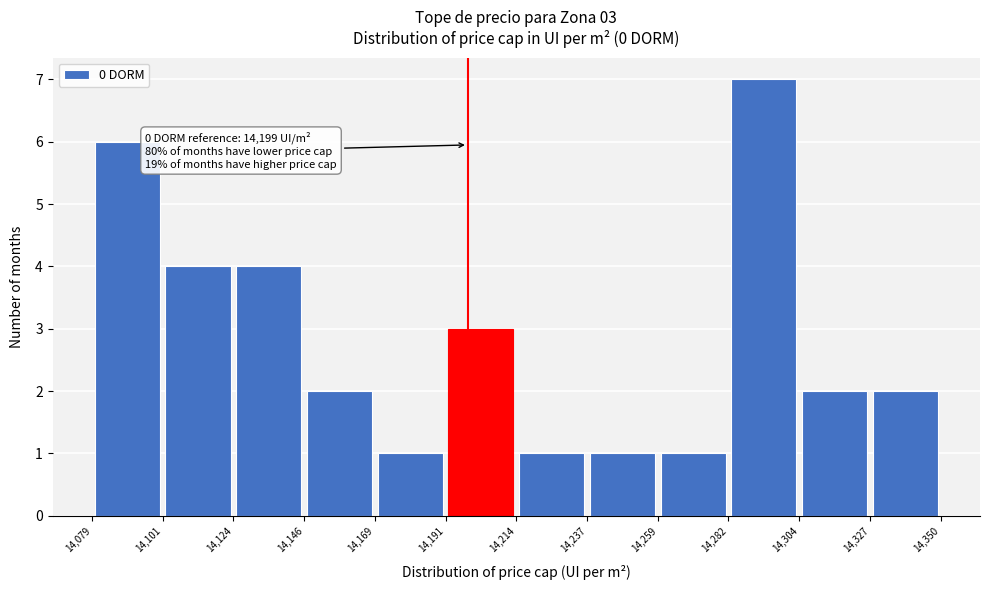

Over which range of the x-axis is the bar tallest?

14,282 to 14,304